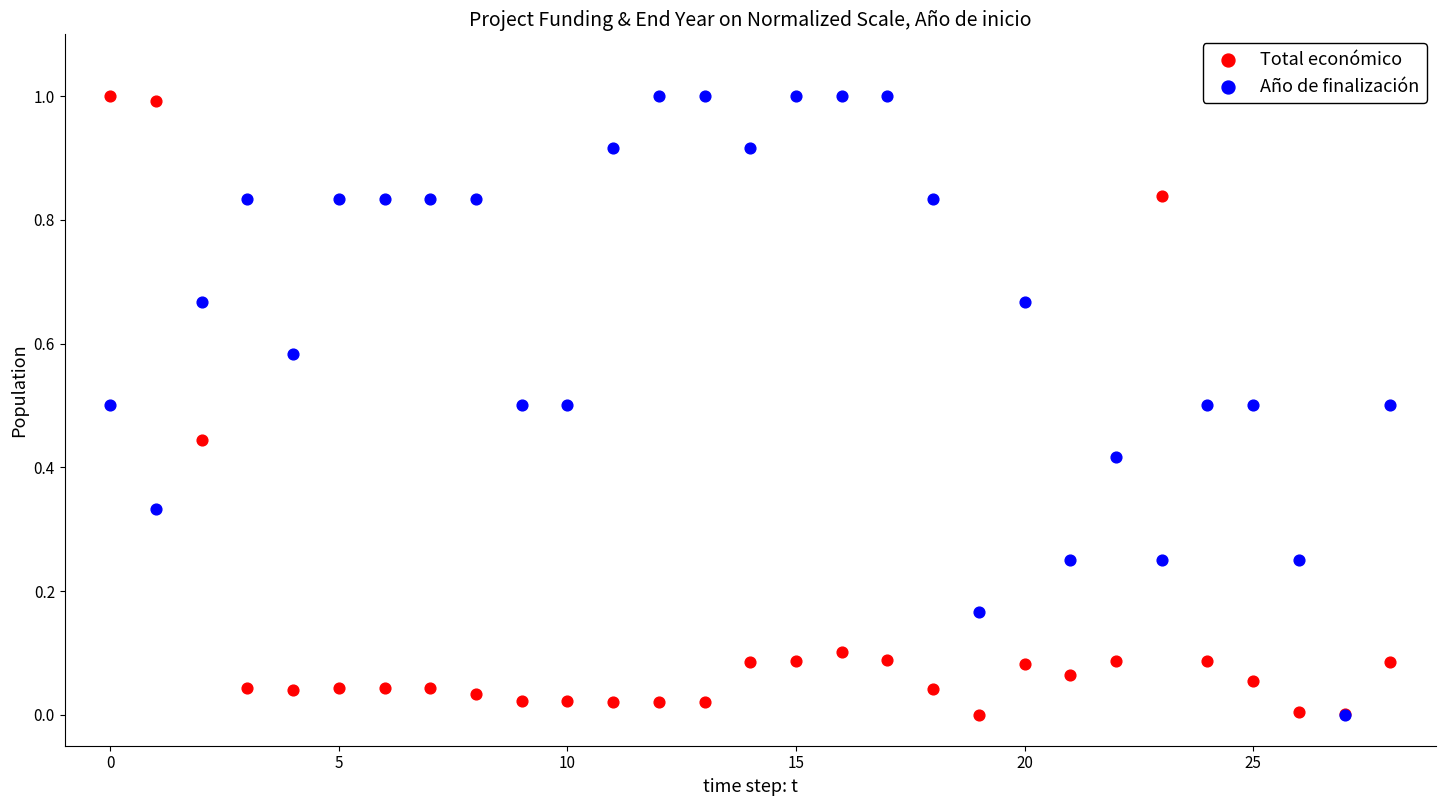

What are all the series names shown in the legend?

Total económico, Año de finalización